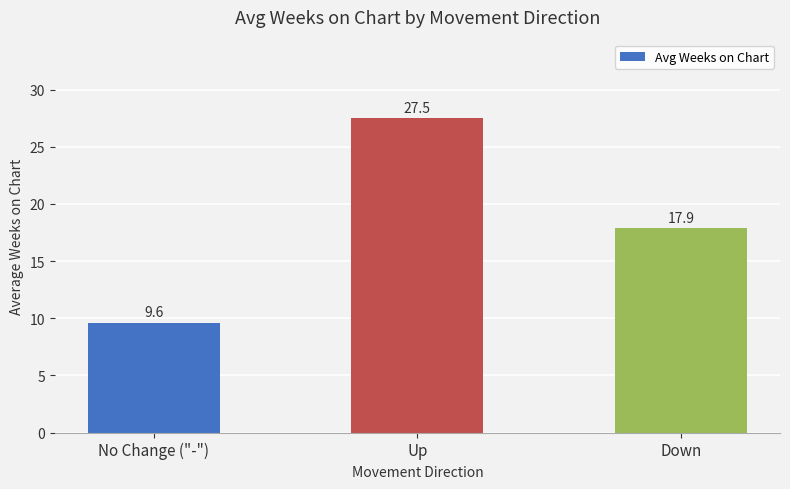

What is the change in value from Up to Down?

-9.6